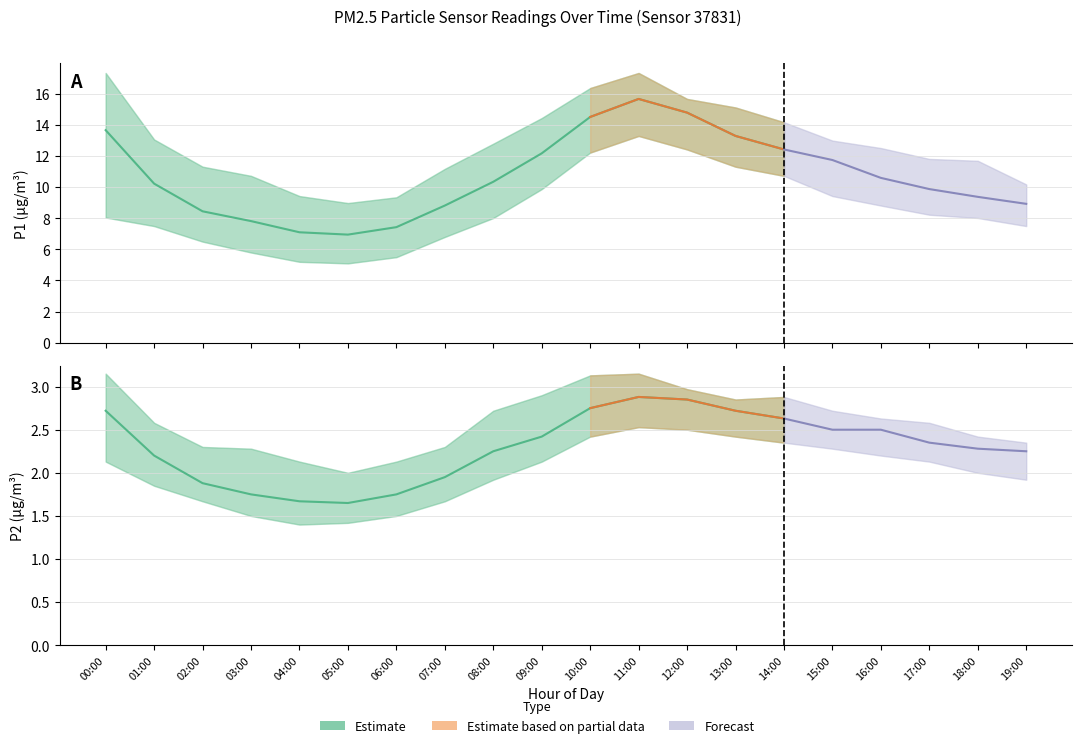

Which has a higher value, 02:00 or 14:00?

14:00